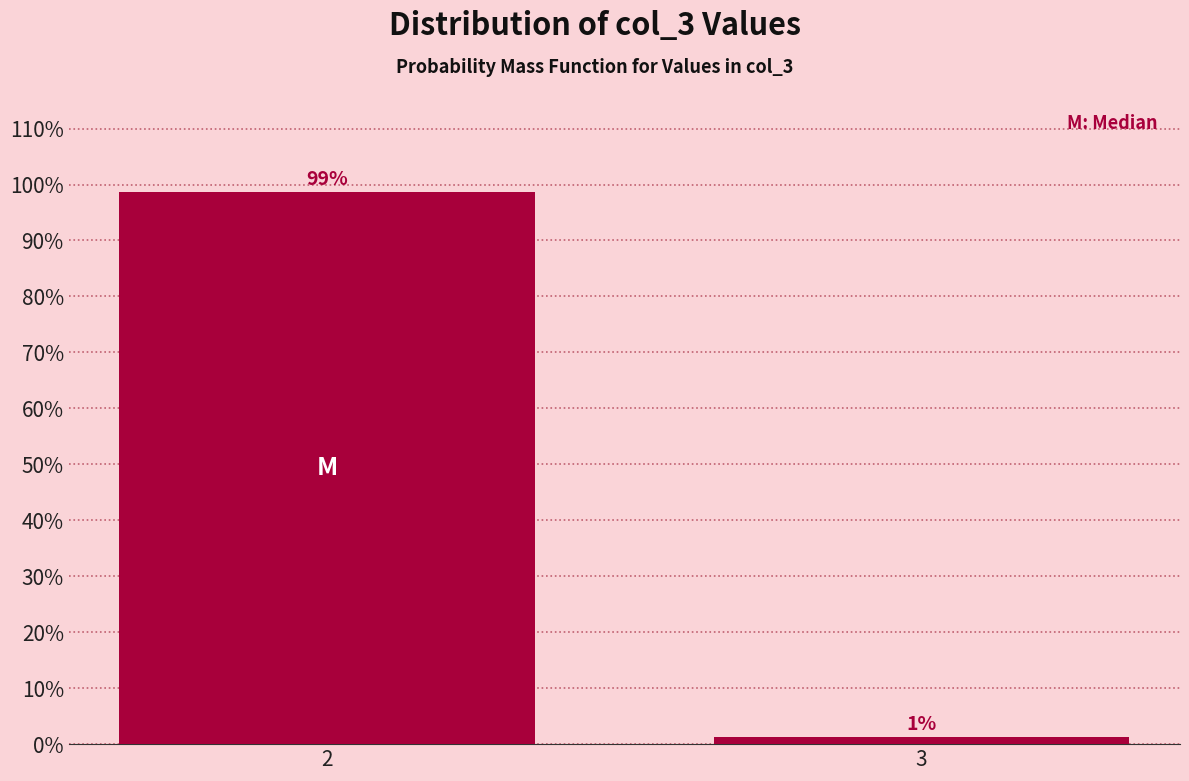

What value does the data have at 2?

98.8